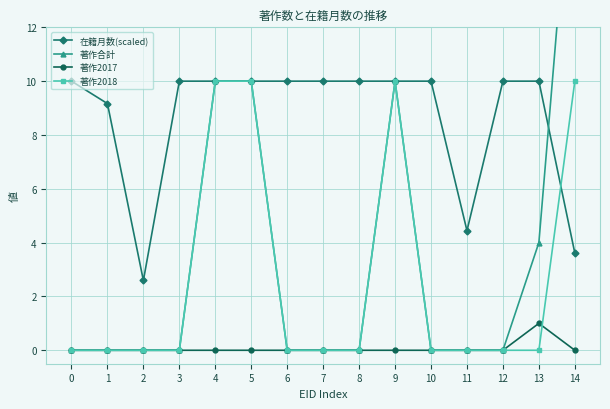

What are all the series names shown in the legend?

在籍月数(scaled), 著作合計, 著作2017, 著作2018